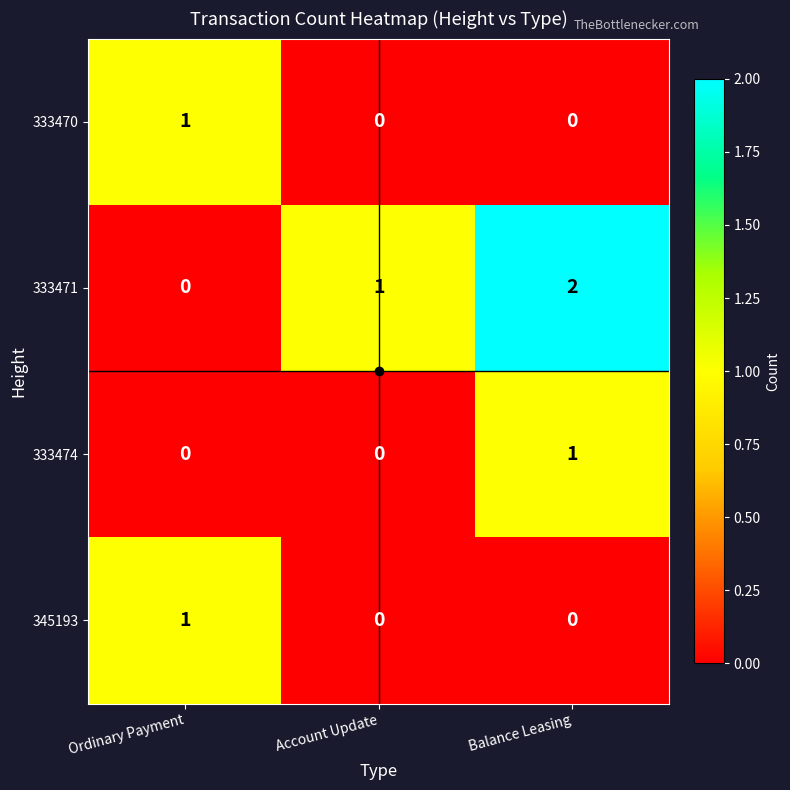

Which series has the largest total across all categories?

333471